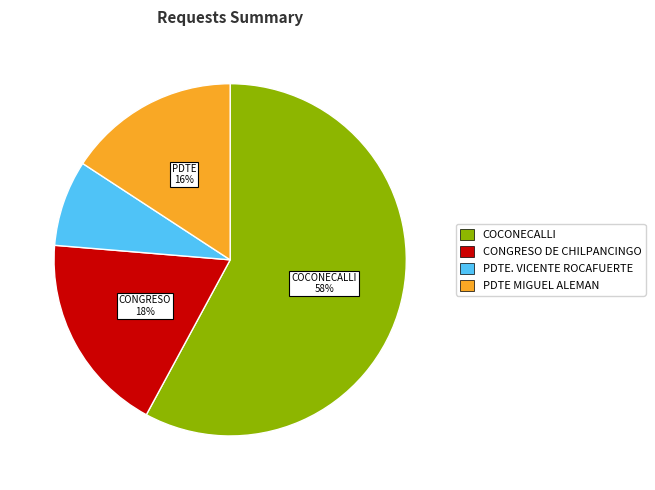

Is the sum of COCONECALLI and PDTE MIGUEL ALEMAN greater than half?

Yes